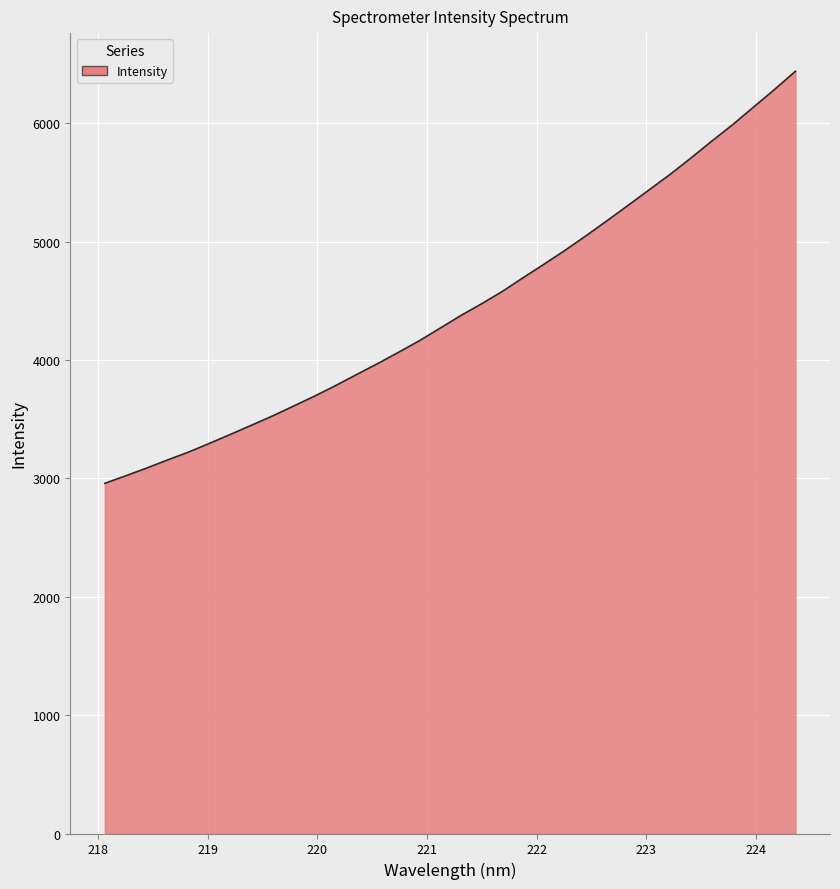

What is the greatest value displayed?

6440.0